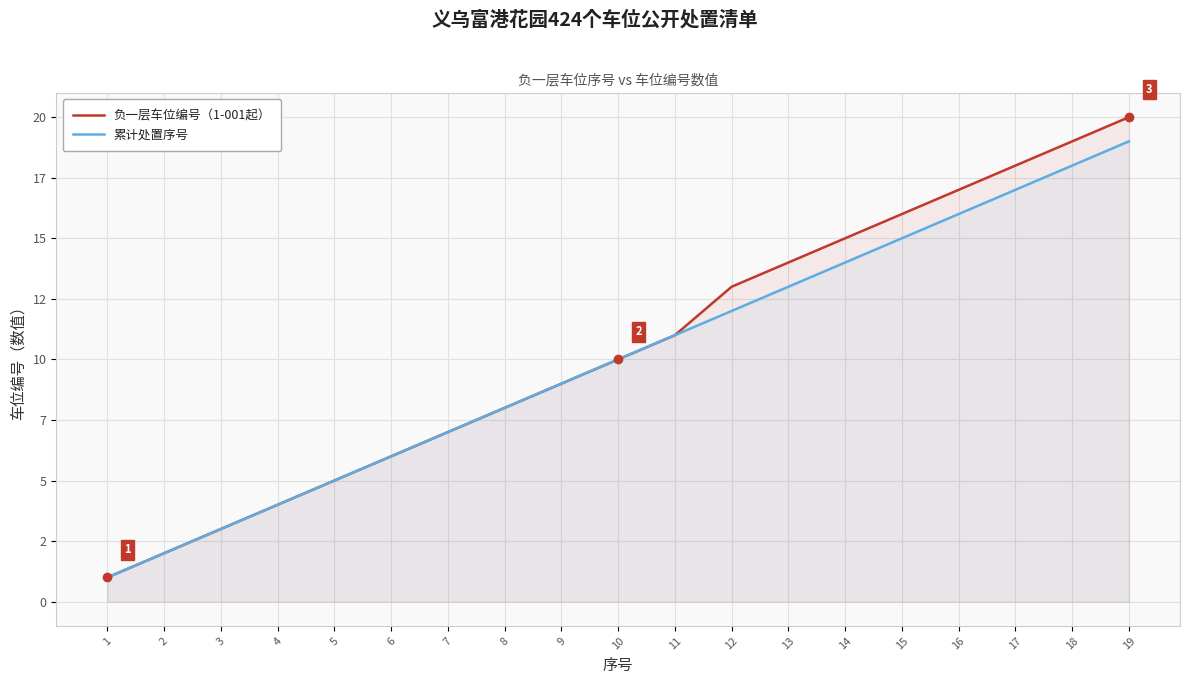

At which label is 负一层车位编号（1-001起） closest to 10?

10